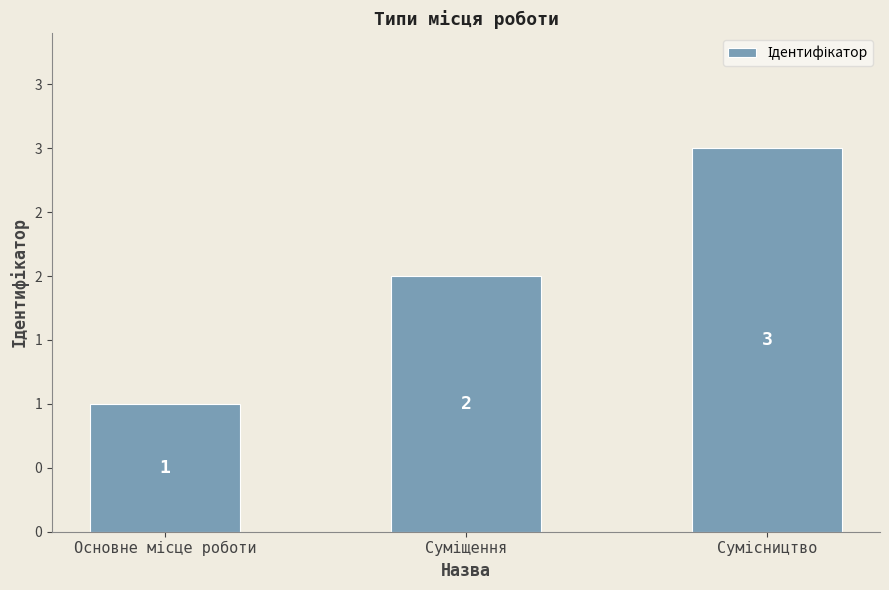

Reading right to left, transcribe all the data shown in this chart.

Сумісництво=3	Суміщення=2	Основне місце роботи=1